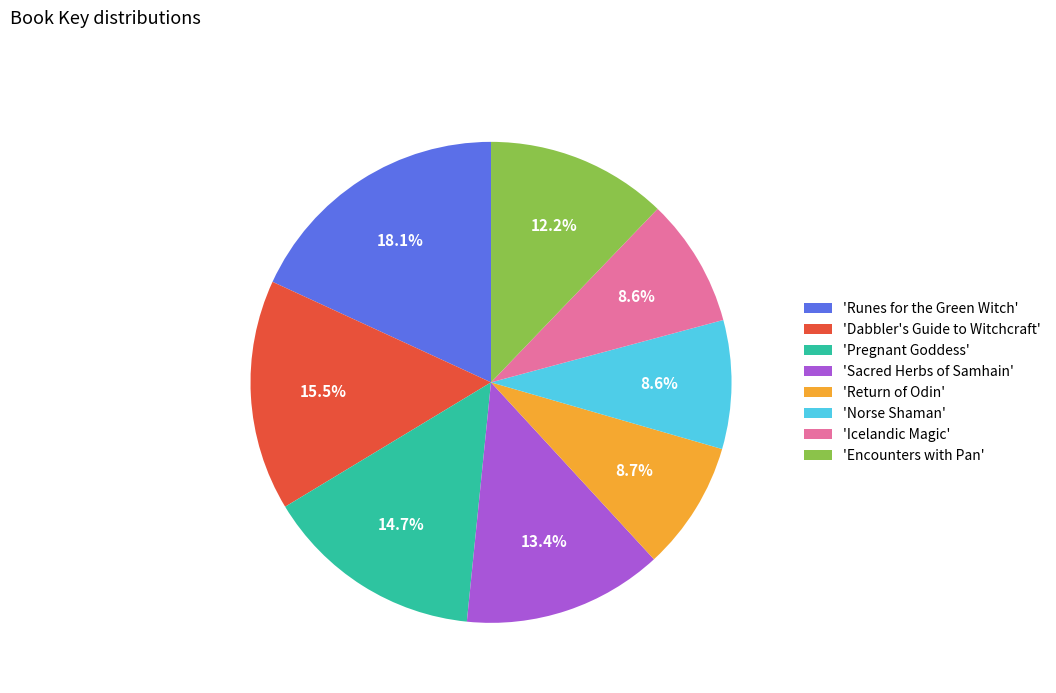

Is the sum of 'Encounters with Pan' and 'Icelandic Magic' greater than half?

No